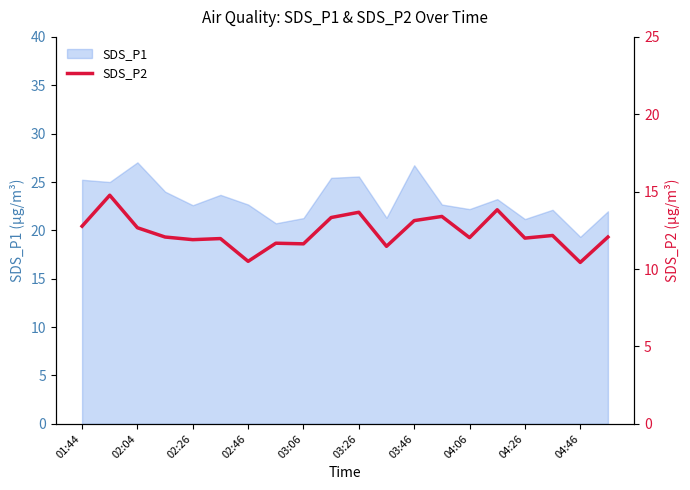

The chart shows a value of 4.1 at 04:46. True or false?

False